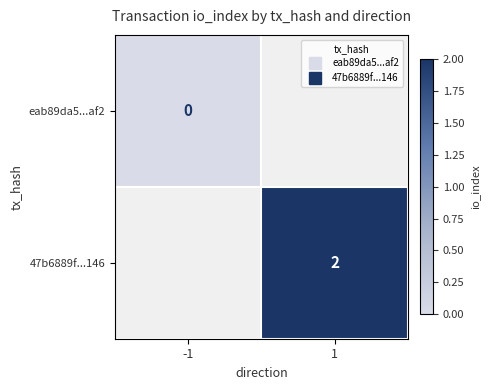

Which category has the lowest value across all series?

-1